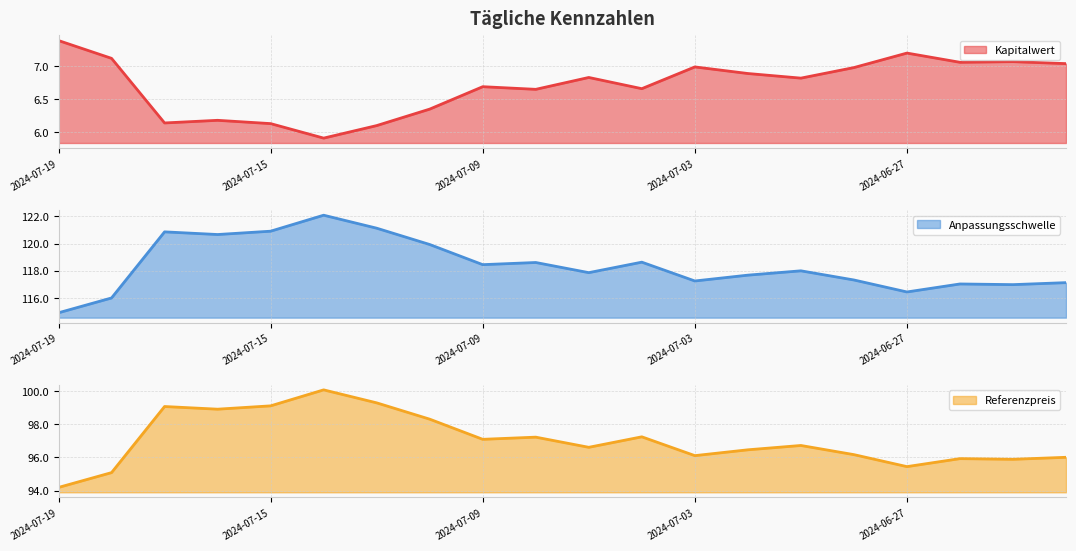

True or false: Kapitalwert and Referenzpreis intersect in this chart.

False